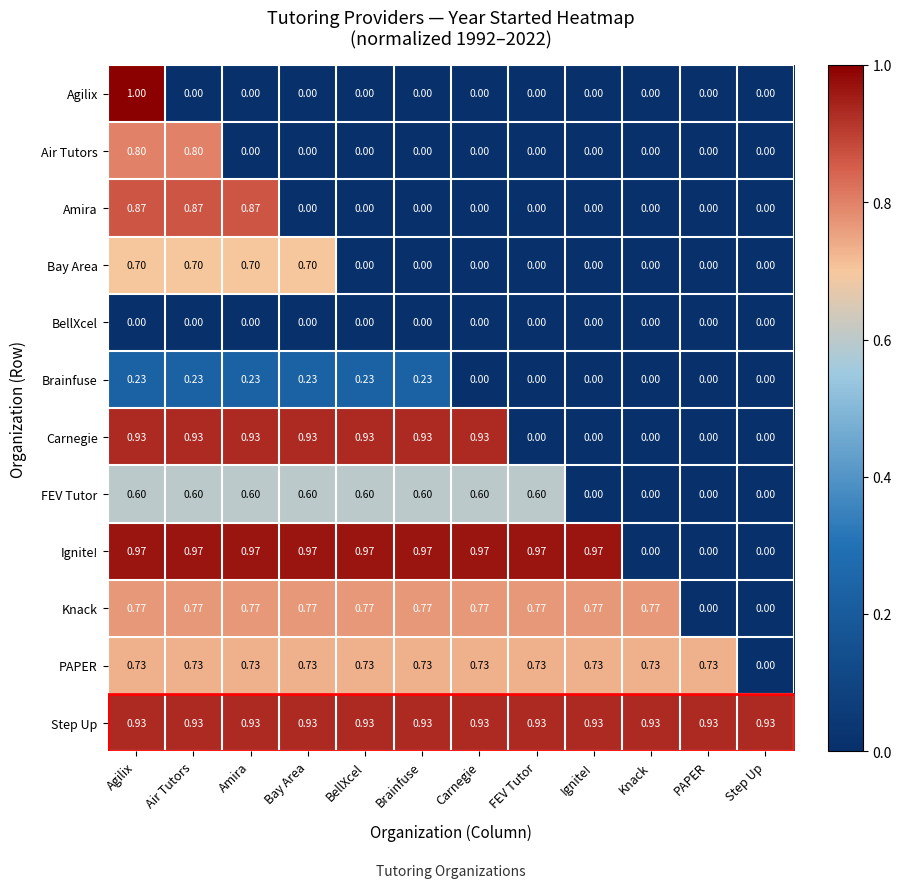

How many positive values does the Amira series have?

3